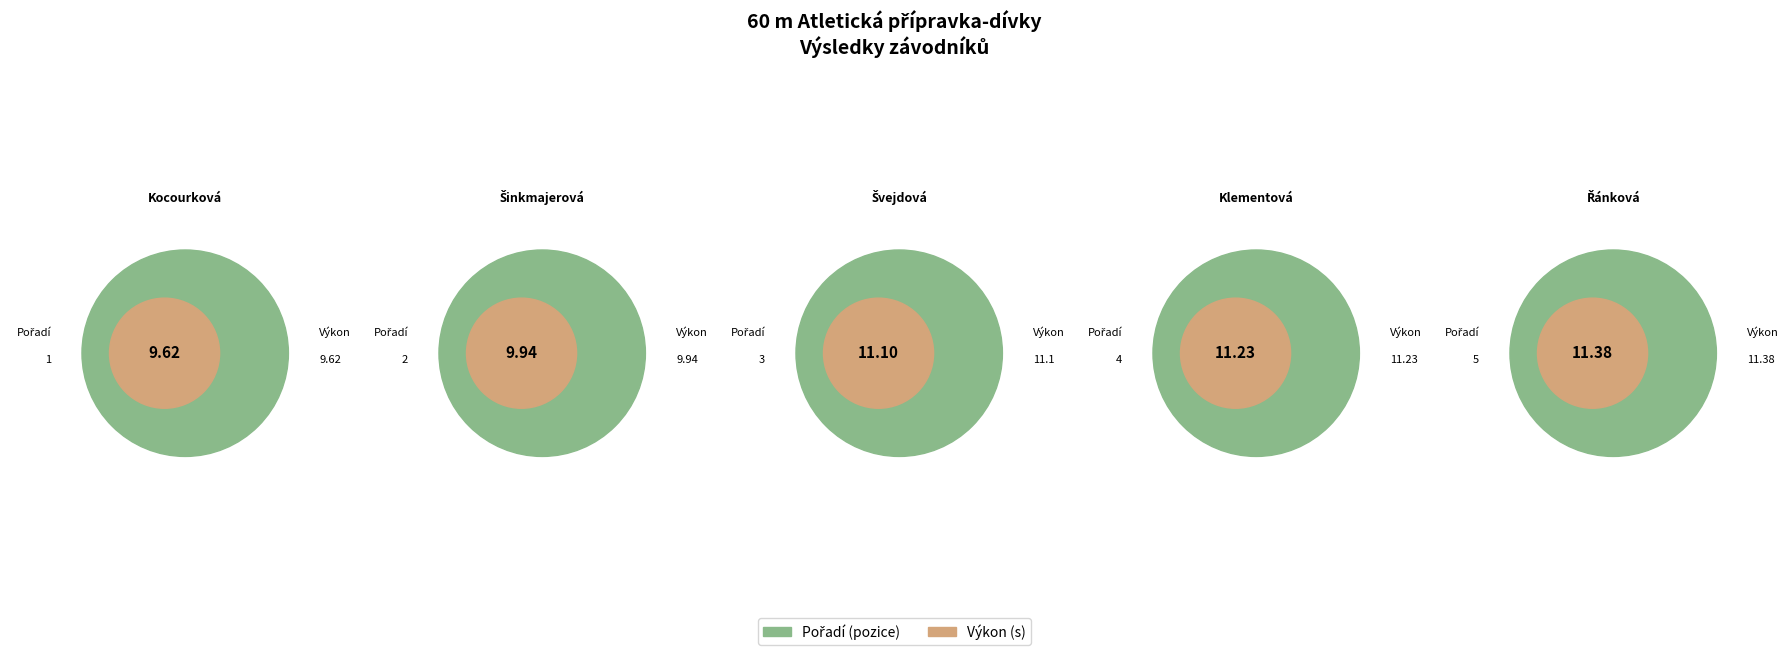

Is it true that Šinkmajerová Sofie is 19% of the pie?

True